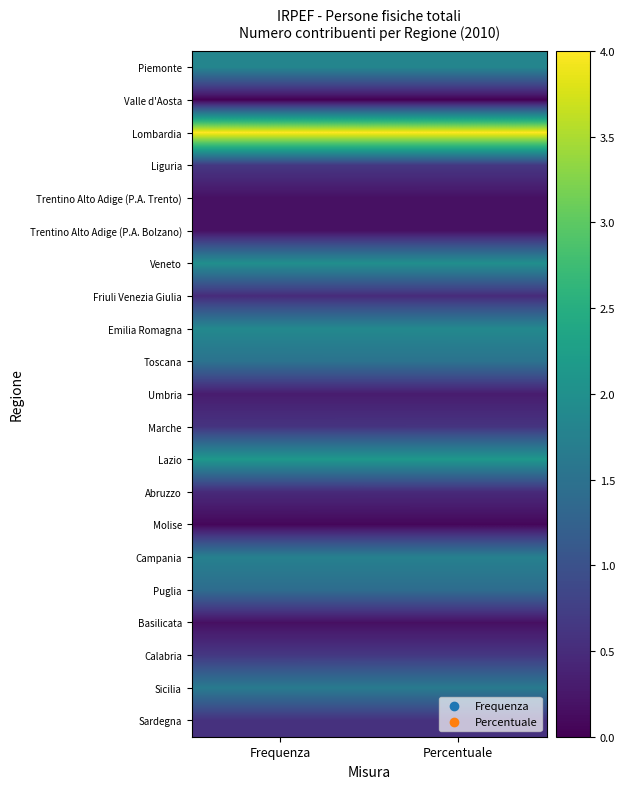

At which category is the sum across all series the highest?

Percentuale